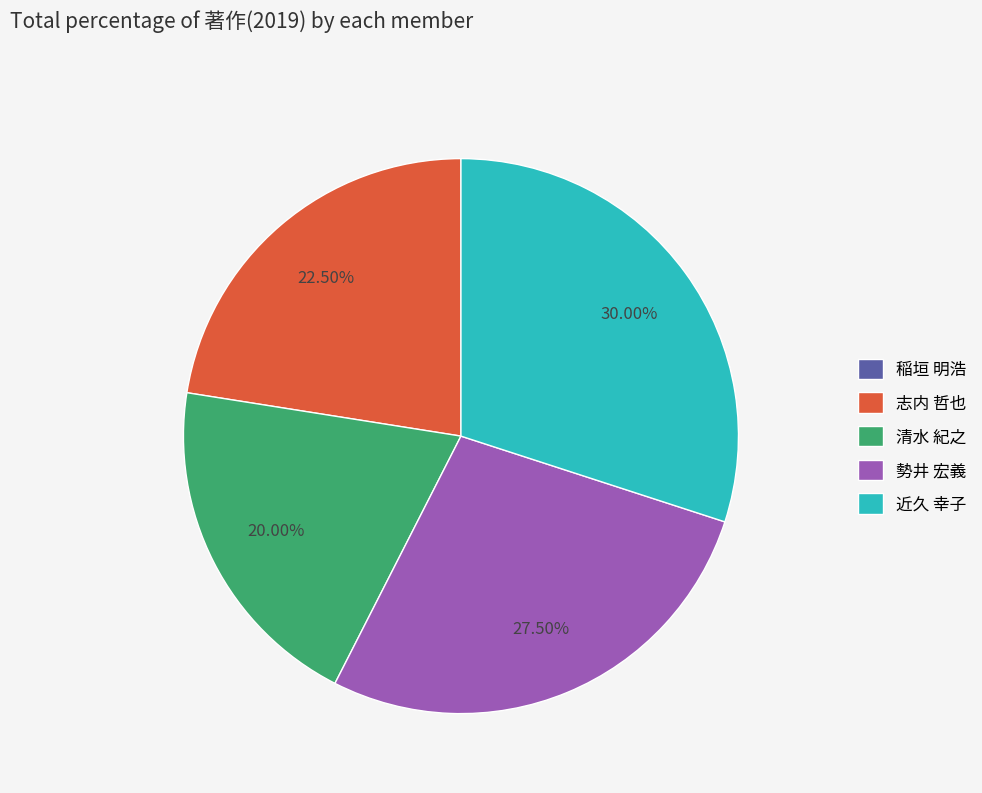

True or false: 清水 紀之 accounts for 20% of the total.

True